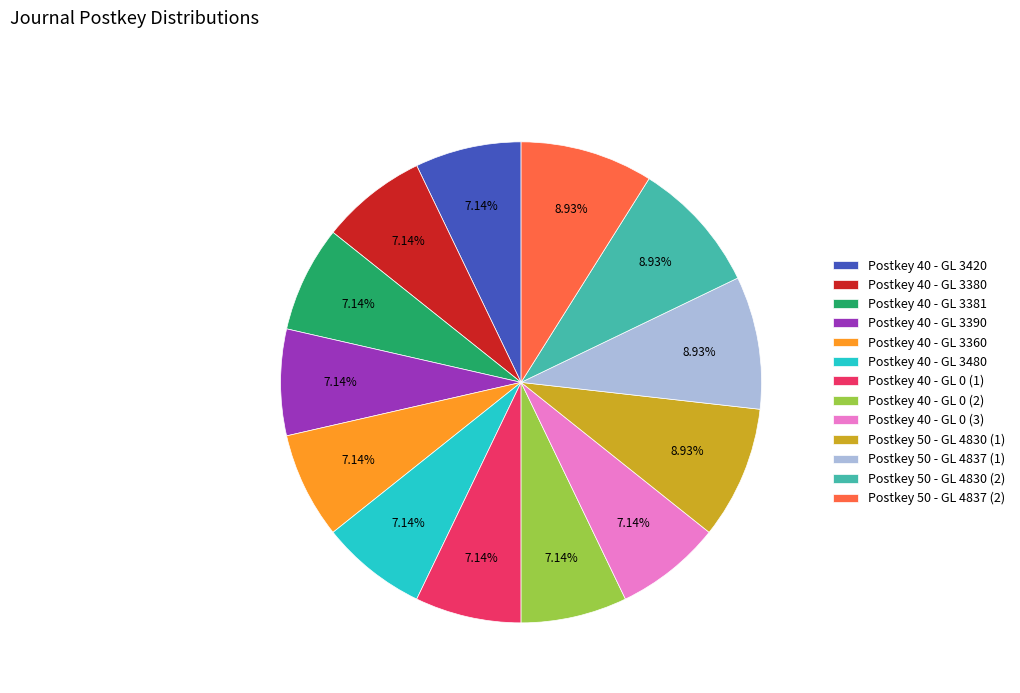

To the nearest percent, what is the combined percentage of Postkey 40 - GL 0 (3) and Postkey 40 - GL 3420?

14%